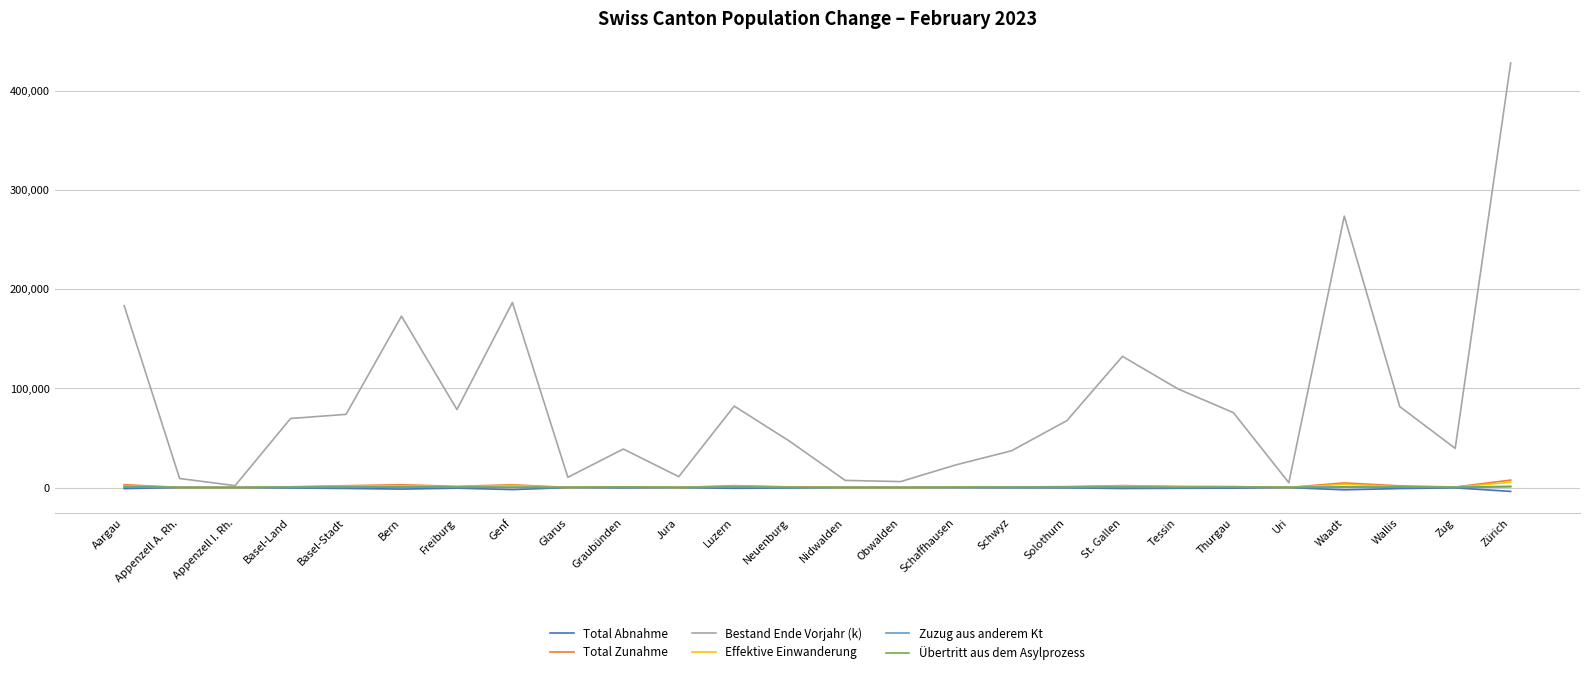

Which label corresponds to the largest value in the chart?

Zürich